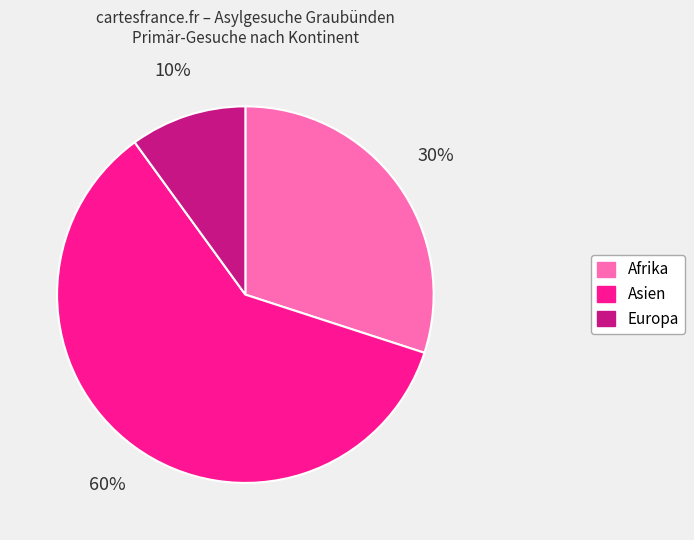

To the nearest percent, what percentage of the pie is Asien?

60%